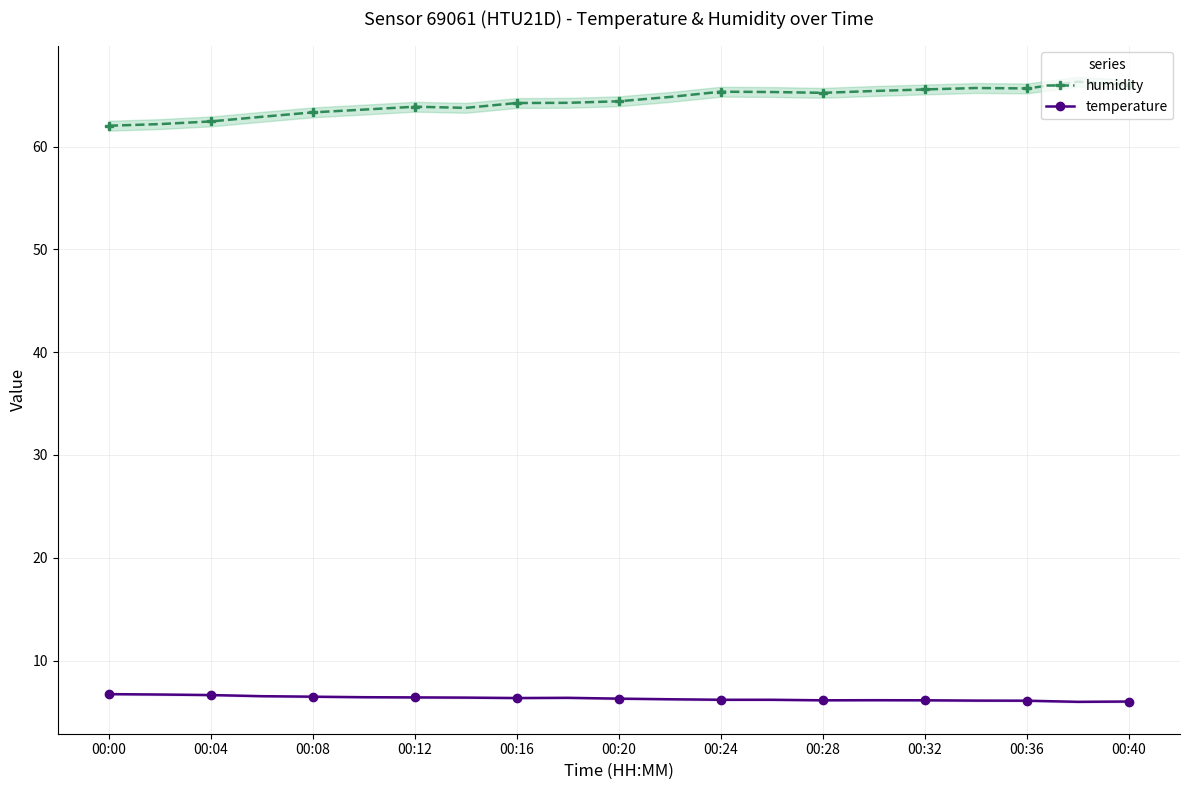

What is the minimum value for humidity?

62.0